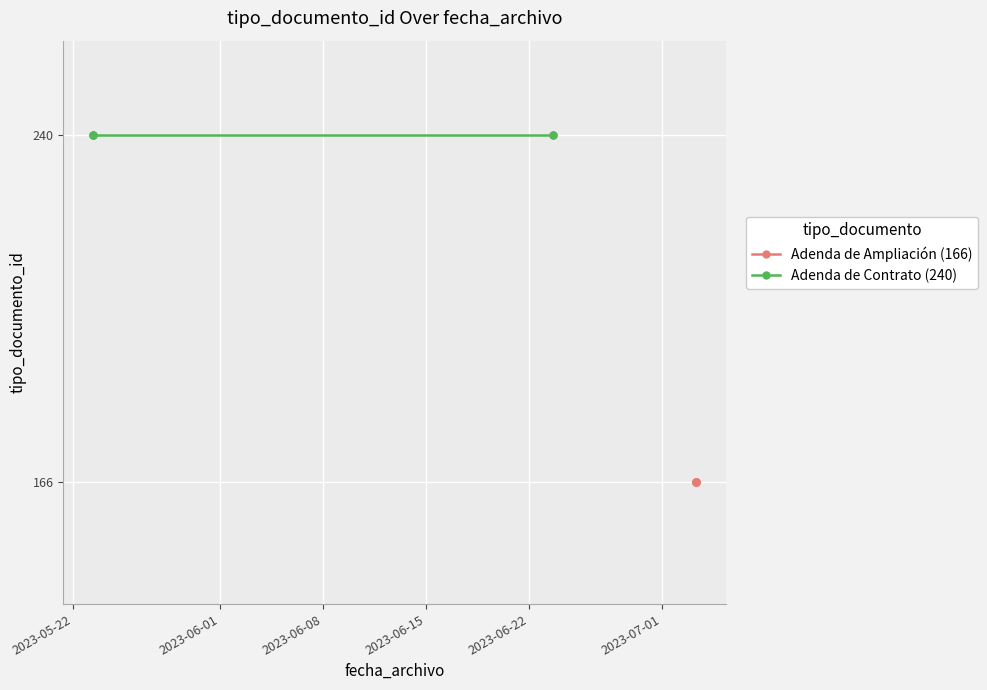

Is this an area chart (filled region under the line)?

No